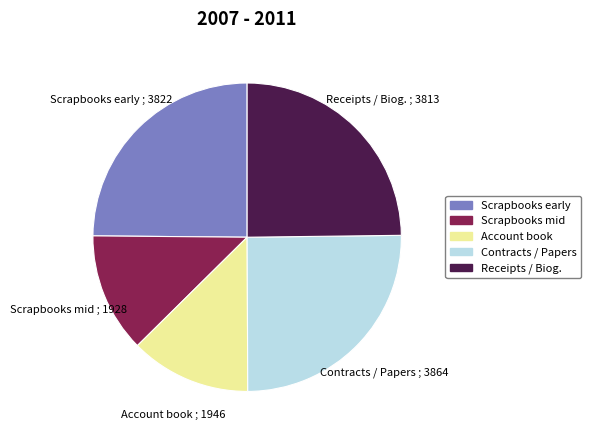

What is the ratio of the value at Contracts / Papers to the value at Account book?

2.0